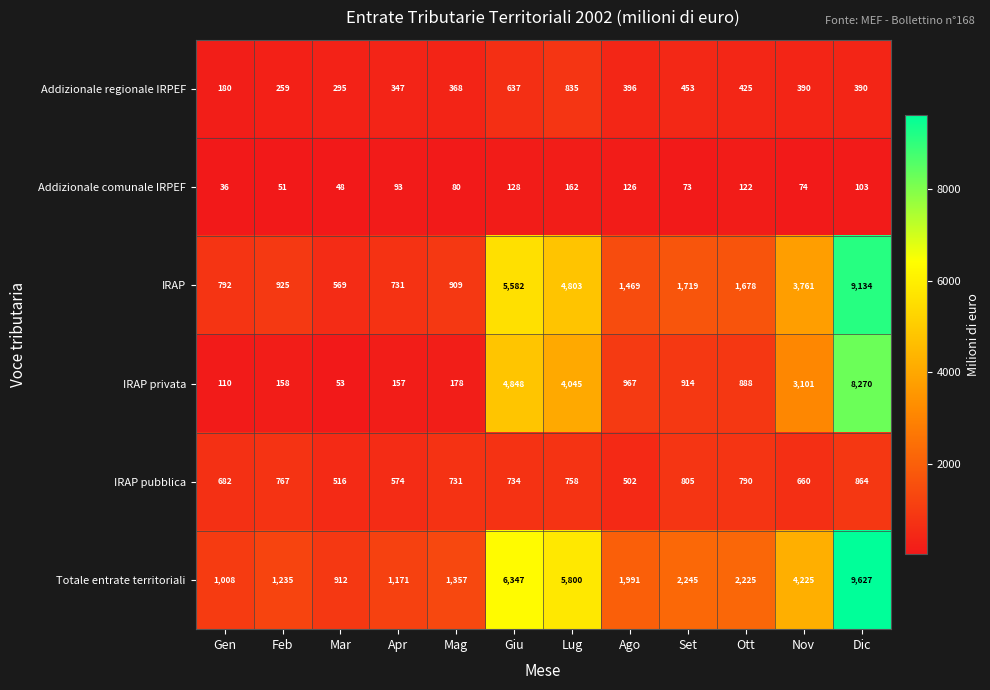

List the series in order of their peak value, lowest first.

Addizionale comunale IRPEF, Addizionale regionale IRPEF, IRAP pubblica, IRAP privata, IRAP, Totale entrate territoriali